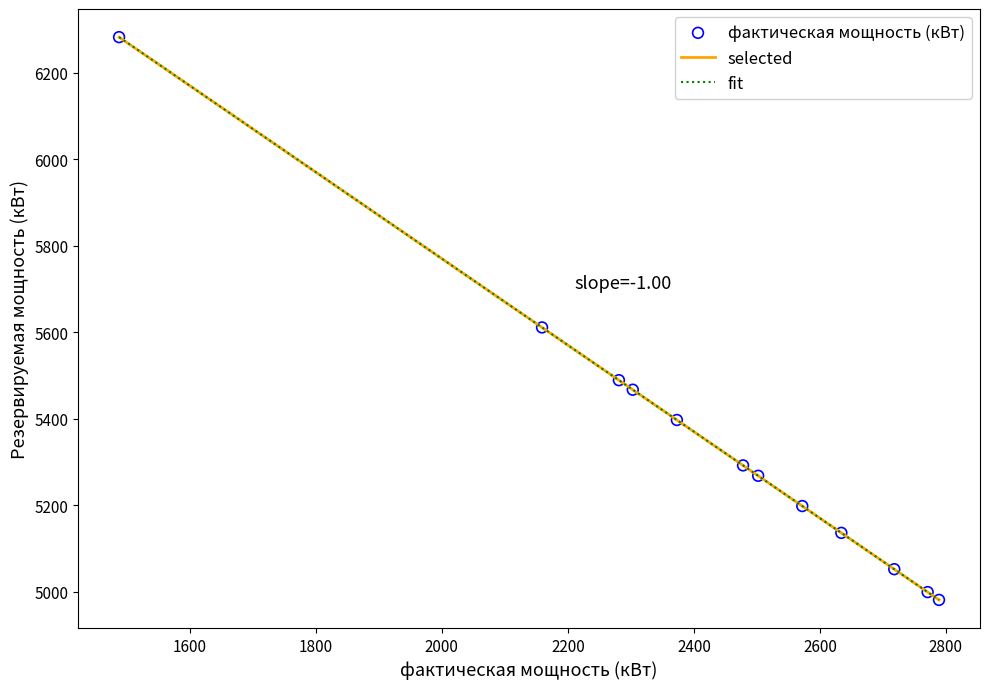

Is this an area chart (filled region under the line)?

No